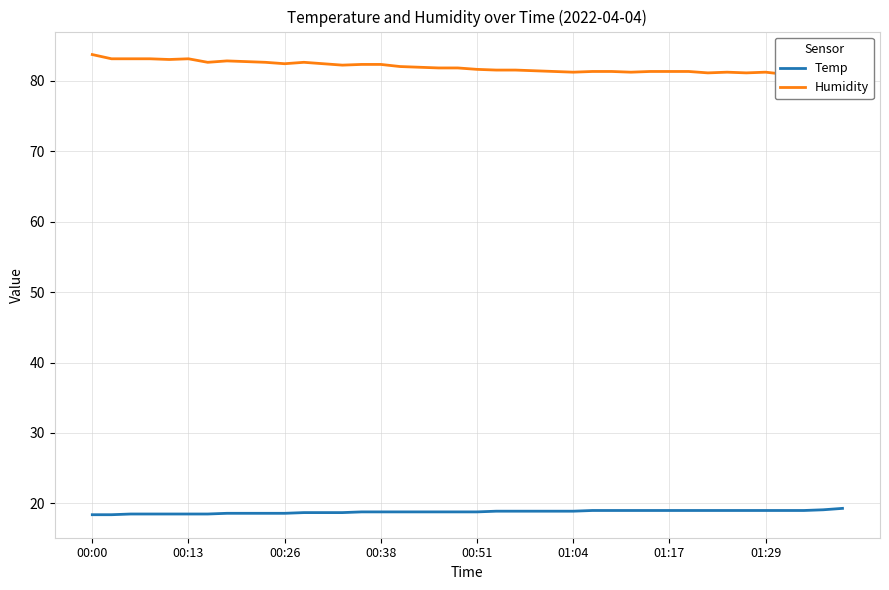

True or false: Temp and Humidity intersect in this chart.

False